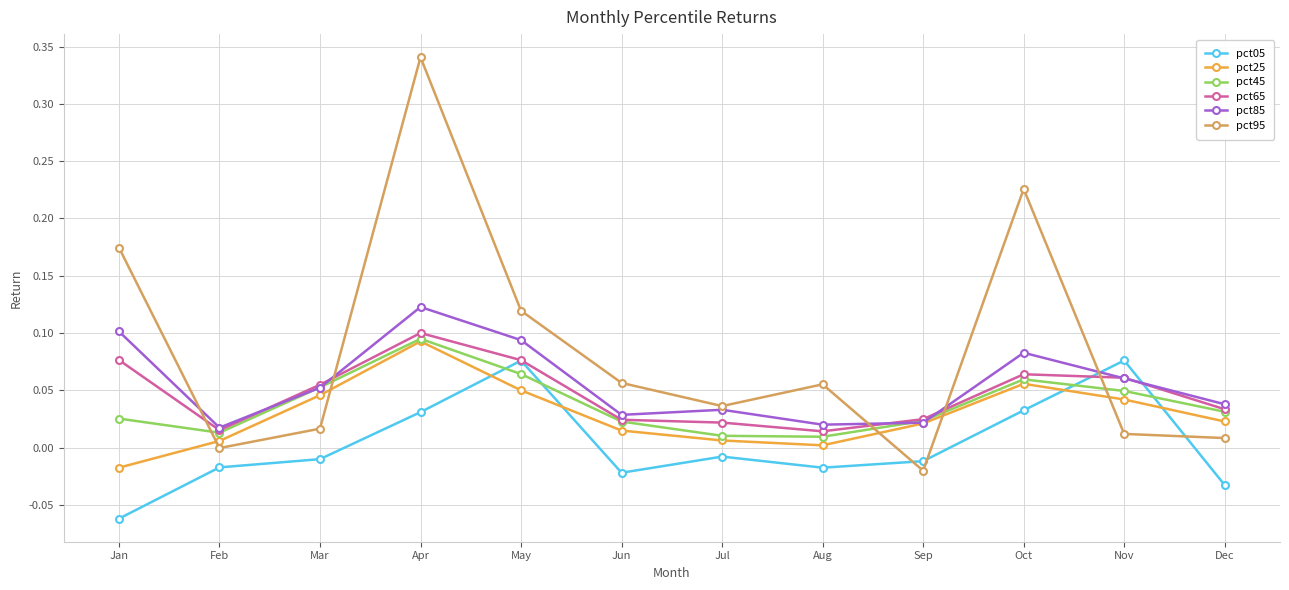

True or false: pct45 has a value of 0.1 at May.

True